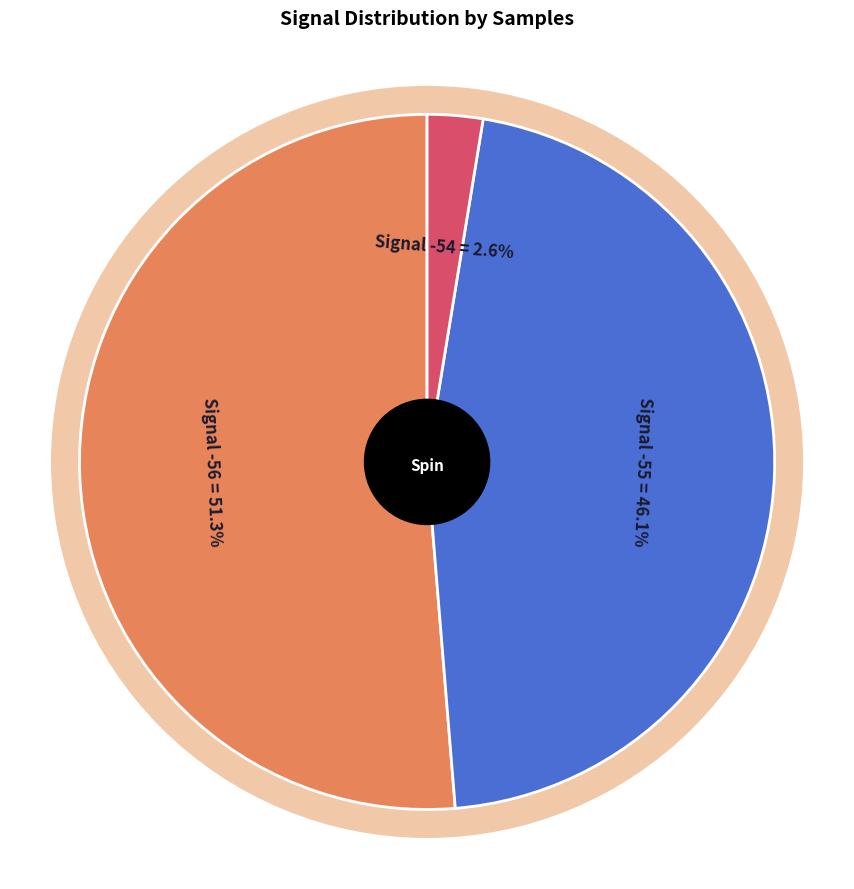

Is it true that -55 is 14% of the pie?

False